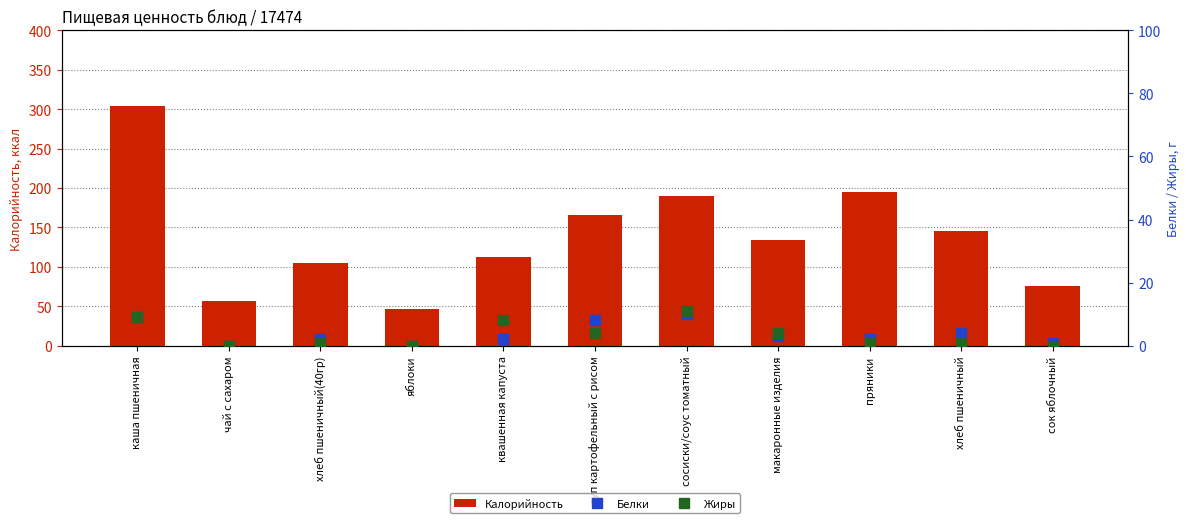

The value of Калорийность at макаронные изделия is 134. True or false?

True